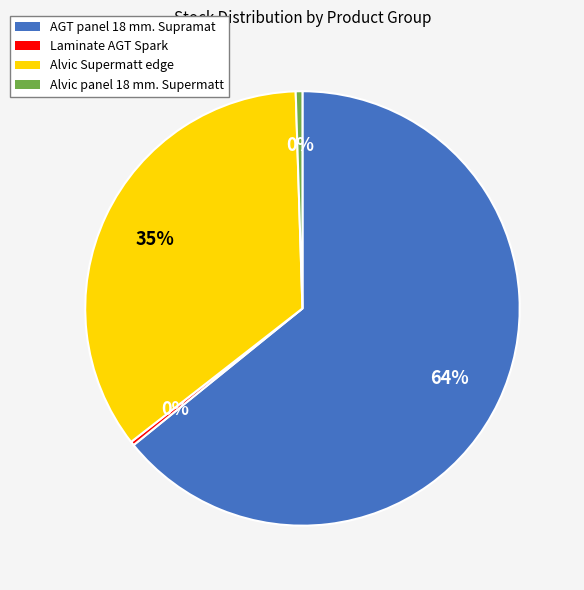

Which slice represents more than half of the pie?

AGT panel 18 mm. Supramat